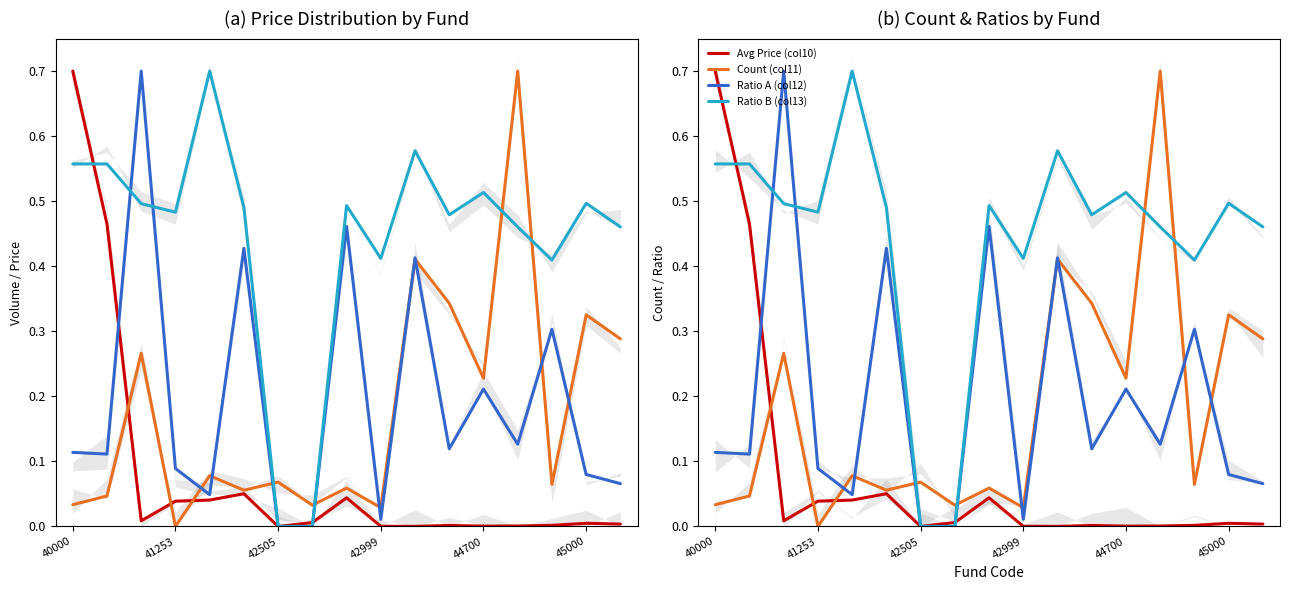

True or false: Ratio B (col13) has a value of 0.1 at 11.

False